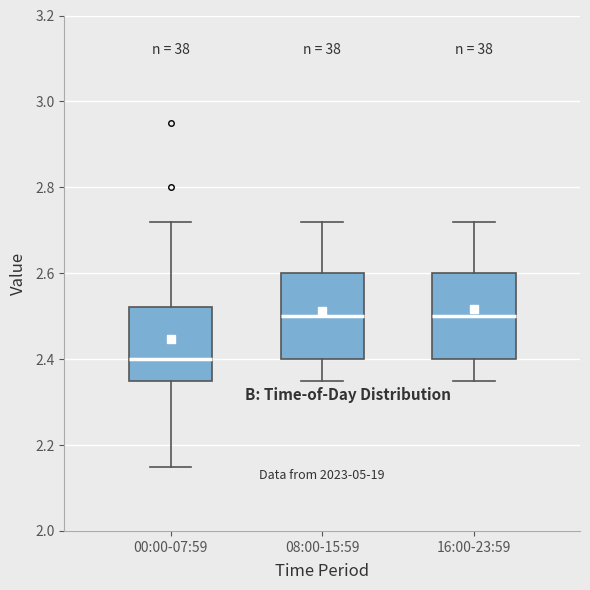

Reading left to right, transcribe this box plot: for each box, give where its median line is, the range the box spans, and where its two whiskers end, as read against the y-axis. The values are not printed on the chart, so give them approximately, as read against the axis.

00:00-07:59: median 2.40, box 2.36 to 2.52, whiskers 2.16 to 2.72
08:00-15:59: median 2.50, box 2.40 to 2.60, whiskers 2.36 to 2.72
16:00-23:59: median 2.50, box 2.40 to 2.60, whiskers 2.36 to 2.72